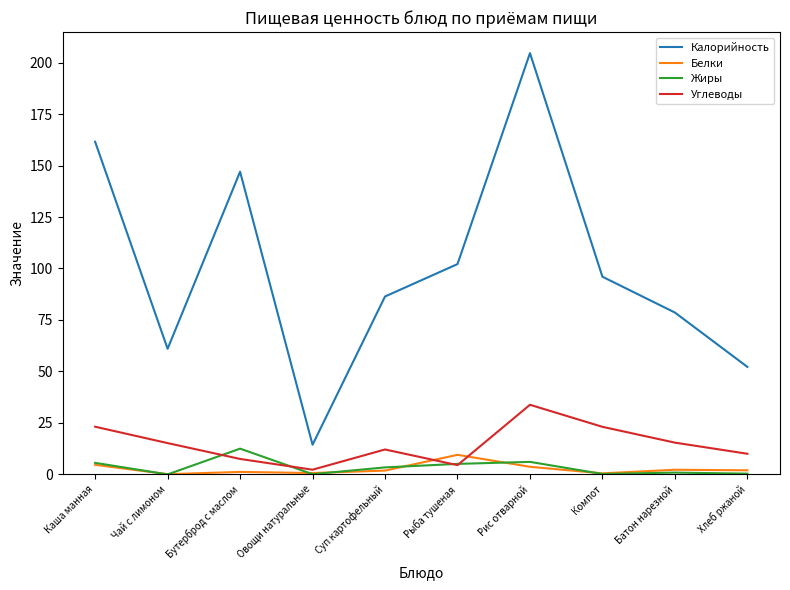

Which series ends up on top after the final intersection of Жиры and Углеводы?

Углеводы